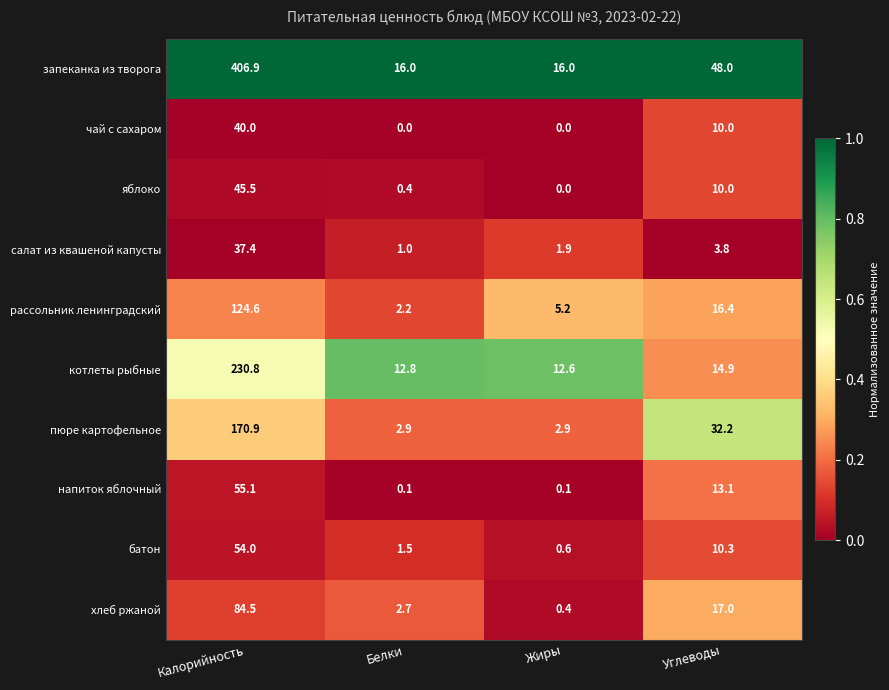

What is the total value across all series at Белки?

39.6